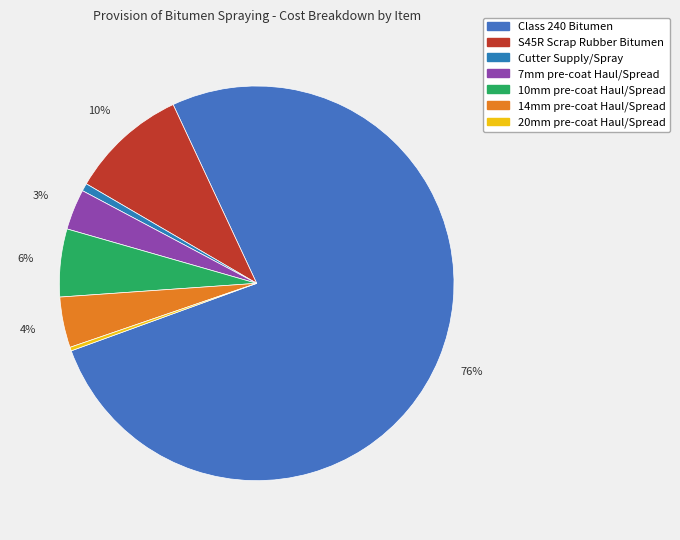

Does 10mm pre-coat Haul/Spread account for over 50% of the chart?

No